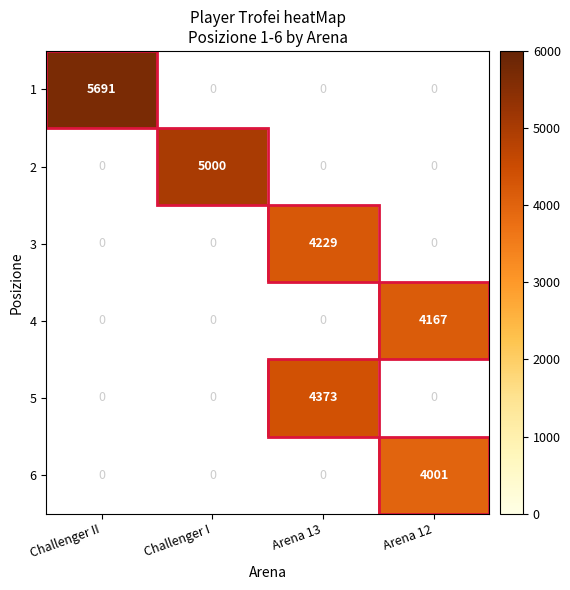

True or false: 2 has a value of 8130 at Challenger I.

False